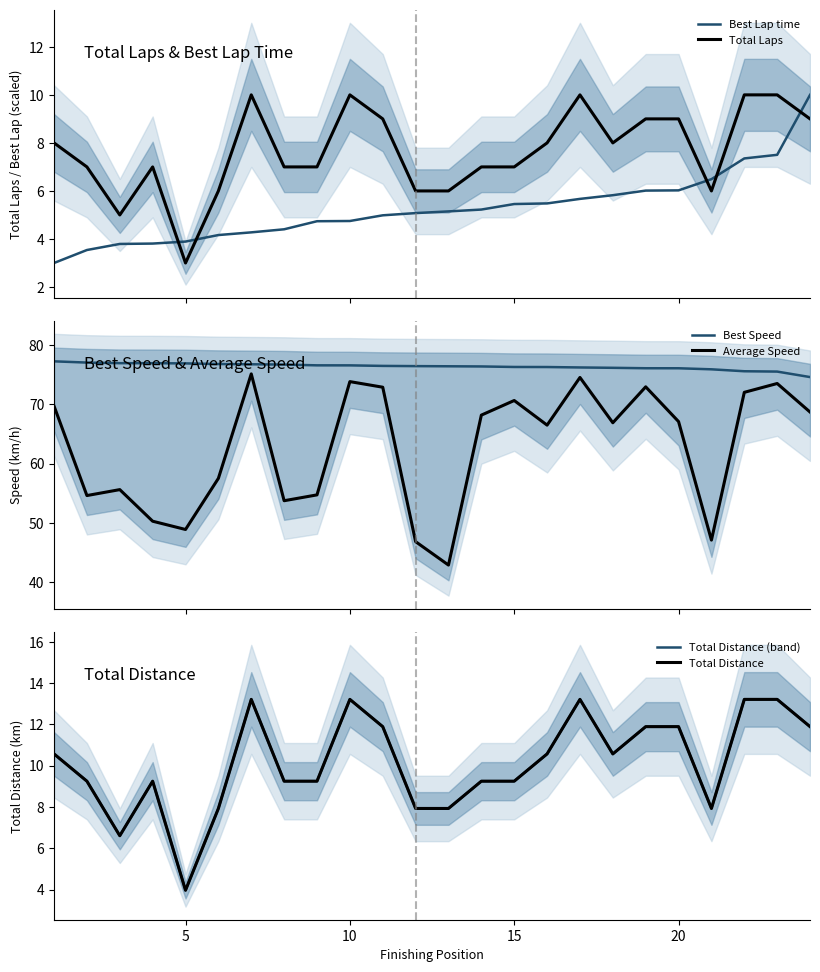

Reading left to right, transcribe all the data shown in this chart.

Best Lap time: 0=3.0	5=3.5	10=3.8	15=3.8	20=3.9	25=4.2	6=4.3	7=4.4	8=4.7	9=4.7	10=5.0	11=5.1	12=5.1	13=5.2	14=5.5	15=5.5	16=5.7	17=5.8	18=6.0	19=6.0	20=6.5	21=7.4	22=7.5	23=10.0
Total Laps: 0=8.0	5=7.0	10=5.0	15=7.0	20=3.0	25=6.0	6=10.0	7=7.0	8=7.0	9=10.0	10=9.0	11=6.0	12=6.0	13=7.0	14=7.0	15=8.0	16=10.0	17=8.0	18=9.0	19=9.0	20=6.0	21=10.0	22=10.0	23=9.0
Best Speed: 0=77.3	5=77.0	10=76.9	15=76.9	20=76.9	25=76.8	6=76.8	7=76.7	8=76.6	9=76.6	10=76.5	11=76.4	12=76.4	13=76.4	14=76.3	15=76.3	16=76.2	17=76.2	18=76.1	19=76.1	20=75.9	21=75.6	22=75.5	23=74.6
Average Speed: 0=69.7	5=54.6	10=55.6	15=50.3	20=48.9	25=57.5	6=75.1	7=53.8	8=54.7	9=73.8	10=72.9	11=46.9	12=42.9	13=68.2	14=70.6	15=66.5	16=74.5	17=66.9	18=73.0	19=67.1	20=47.1	21=72.0	22=73.5	23=68.7
Total Distance (band): 0=10.6	5=9.2	10=6.6	15=9.2	20=4.0	25=7.9	6=13.2	7=9.2	8=9.2	9=13.2	10=11.9	11=7.9	12=7.9	13=9.2	14=9.2	15=10.6	16=13.2	17=10.6	18=11.9	19=11.9	20=7.9	21=13.2	22=13.2	23=11.9
Total Distance: 0=10.6	5=9.2	10=6.6	15=9.2	20=4.0	25=7.9	6=13.2	7=9.2	8=9.2	9=13.2	10=11.9	11=7.9	12=7.9	13=9.2	14=9.2	15=10.6	16=13.2	17=10.6	18=11.9	19=11.9	20=7.9	21=13.2	22=13.2	23=11.9